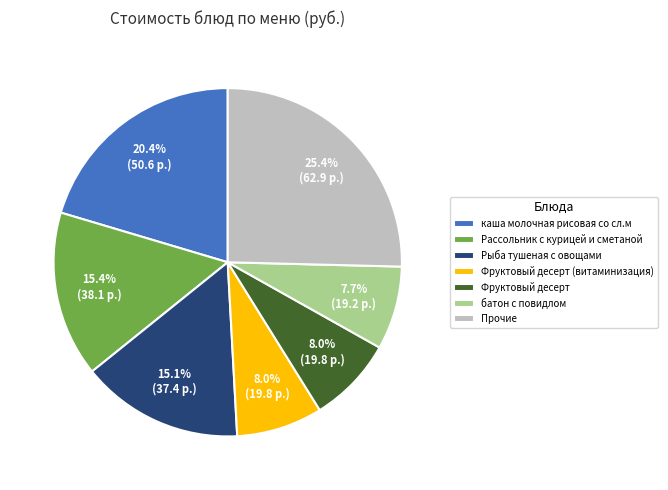

Which slice is the largest?

Прочие